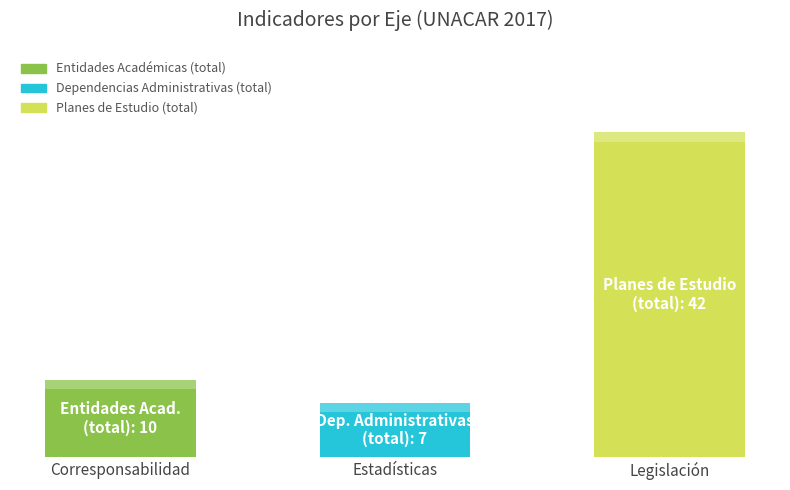

Between Corresponsabilidad and Estadísticas, which is larger?

Corresponsabilidad